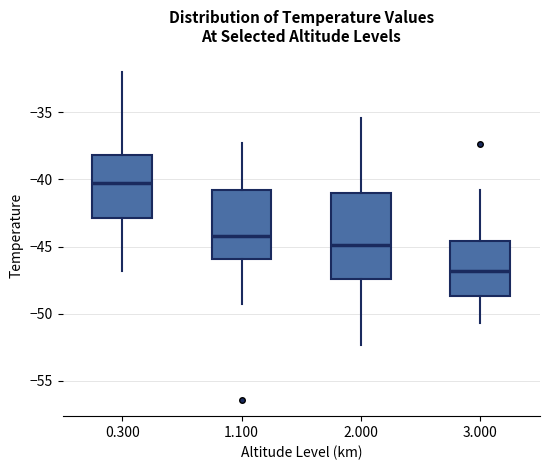

Reading left to right, read every box against the y-axis: the position of its median line, the range the box covers, and the ends of its whiskers. The values are not printed on the chart, so give them approximately, as read against the axis.

0.300: median -40.5, box -43.0 to -38.0, whiskers -47.0 to -32.0
1.100: median -44.0, box -46.0 to -41.0, whiskers -49.5 to -37.5
2.000: median -45.0, box -47.5 to -41.0, whiskers -52.5 to -35.5
3.000: median -47.0, box -48.5 to -44.5, whiskers -50.5 to -41.0